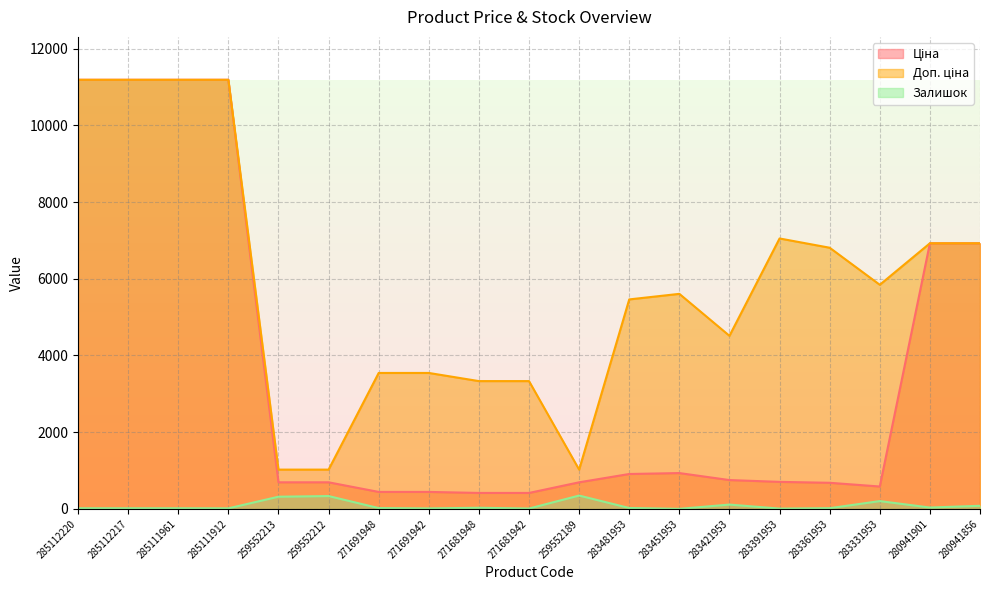

Which series has the largest range (max minus min)?

Ціна